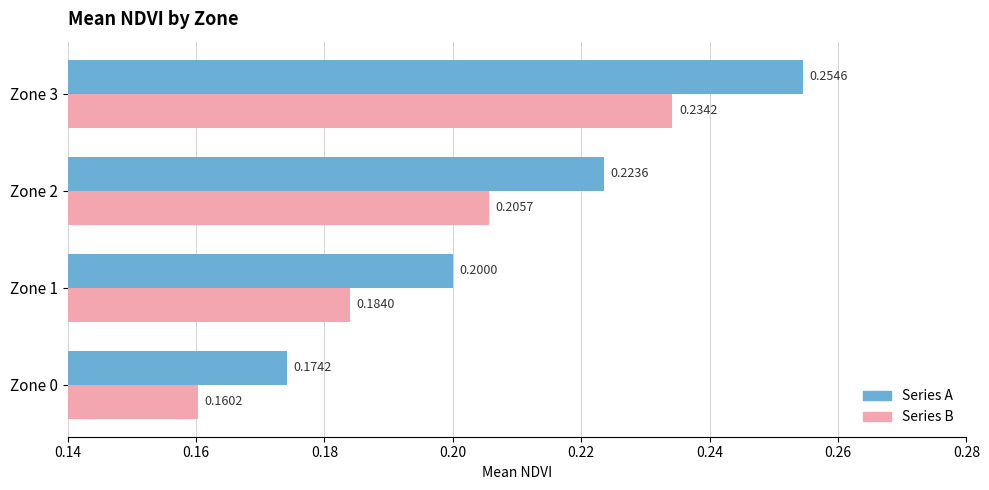

What is the total value across all series at Zone 1?

0.4